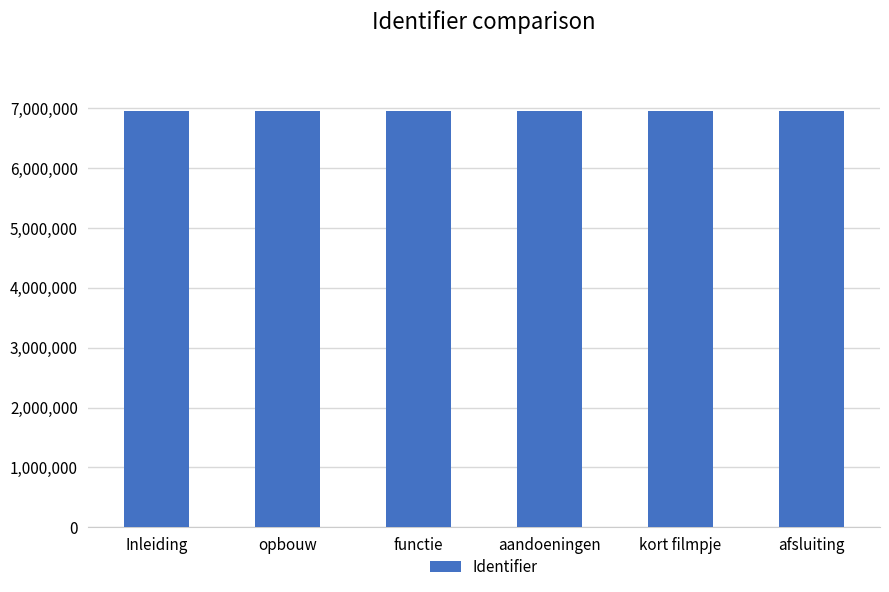

What is the label of the 1st bar from the left?

Inleiding